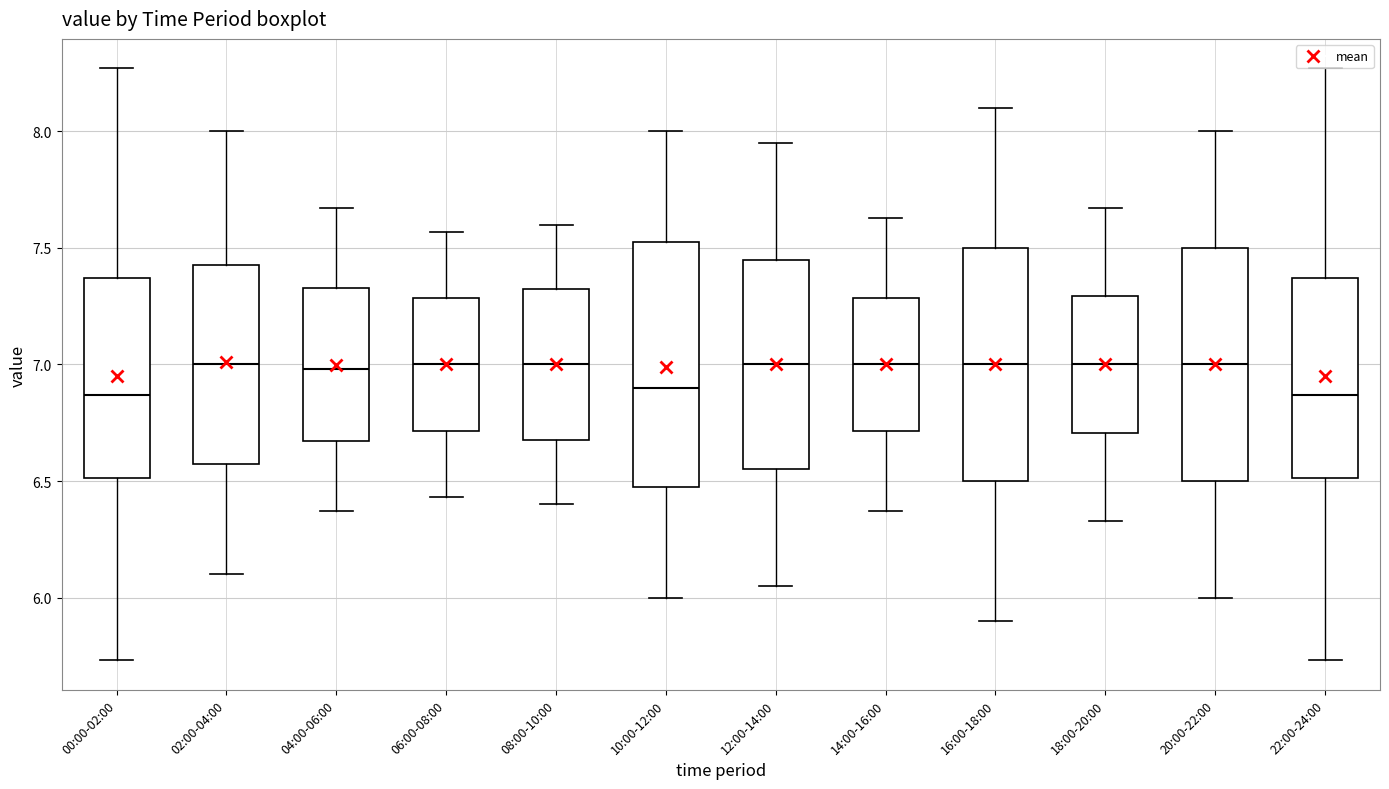

Reading left to right, read every box against the y-axis: the position of its median line, the range the box covers, and the ends of its whiskers. The values are not printed on the chart, so give them approximately, as read against the axis.

00:00-02:00: median 6.85, box 6.50 to 7.35, whiskers 5.75 to 8.25
02:00-04:00: median 7.00, box 6.60 to 7.45, whiskers 6.10 to 8.00
04:00-06:00: median 7.00, box 6.65 to 7.35, whiskers 6.35 to 7.65
06:00-08:00: median 7.00, box 6.70 to 7.30, whiskers 6.45 to 7.55
08:00-10:00: median 7.00, box 6.70 to 7.35, whiskers 6.40 to 7.60
10:00-12:00: median 6.90, box 6.50 to 7.55, whiskers 6.00 to 8.00
12:00-14:00: median 7.00, box 6.55 to 7.45, whiskers 6.05 to 7.95
14:00-16:00: median 7.00, box 6.70 to 7.30, whiskers 6.35 to 7.65
16:00-18:00: median 7.00, box 6.50 to 7.50, whiskers 5.90 to 8.10
18:00-20:00: median 7.00, box 6.70 to 7.30, whiskers 6.35 to 7.65
20:00-22:00: median 7.00, box 6.50 to 7.50, whiskers 6.00 to 8.00
22:00-24:00: median 6.85, box 6.50 to 7.35, whiskers 5.75 to 8.25